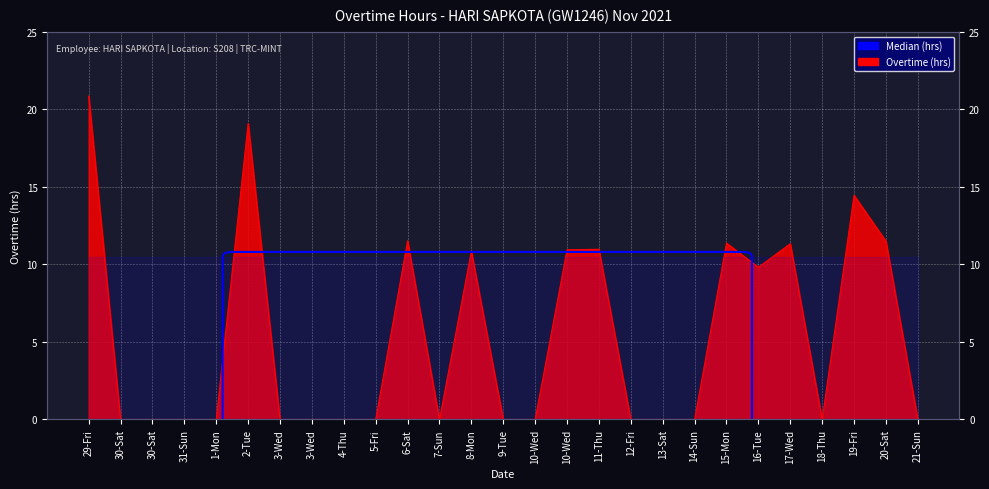

Reading left to right, what are all the values shown in this chart?

20.9	0.0	0.0	0.0	0.0	19.1	0.0	0.0	0.0	0.0	11.5	0.0	10.8	0.0	0.0	10.9	11.0	0.0	0.0	0.0	11.4	9.8	11.3	0.0	14.4	11.5	0.0